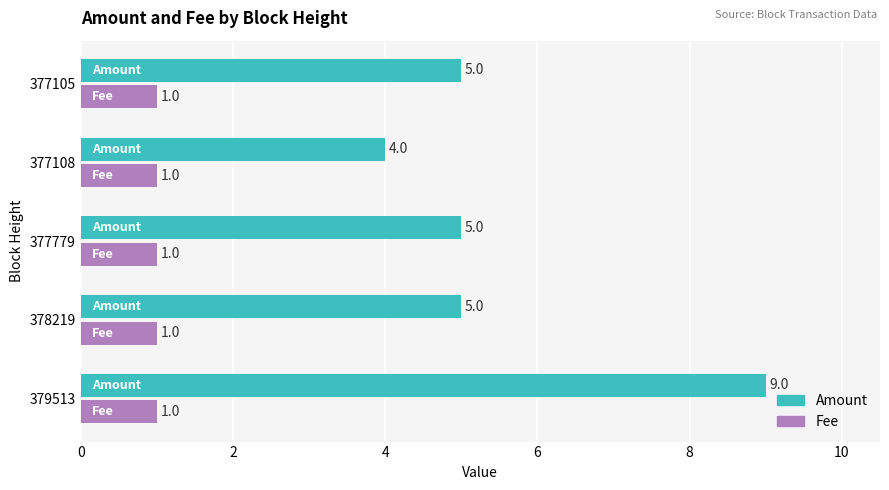

What is the minimum value shown in the chart?

1